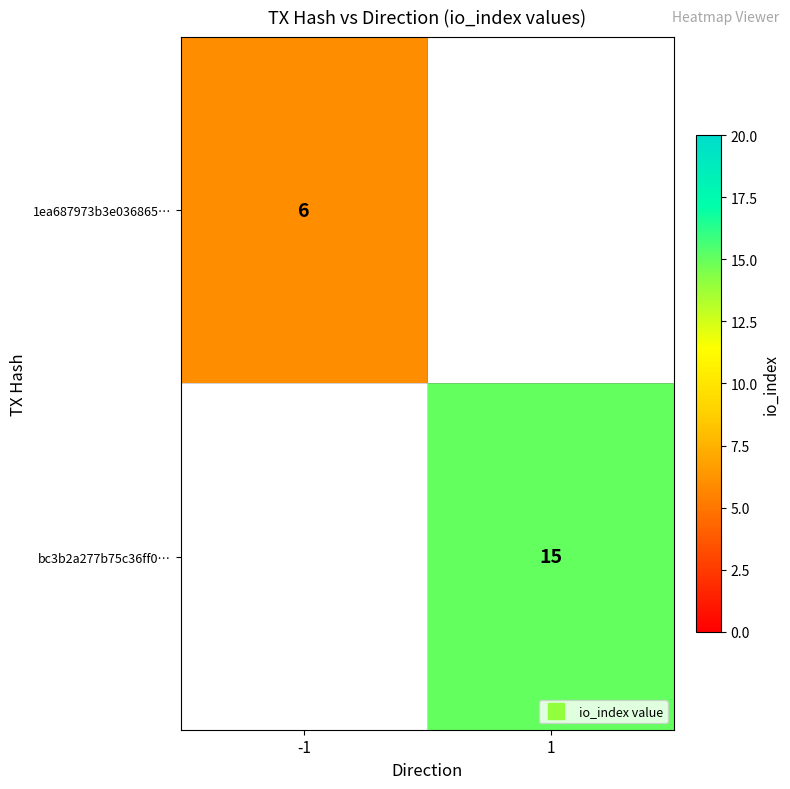

The value of 1ea687973b3e036865… at -1 is 8.5. True or false?

False